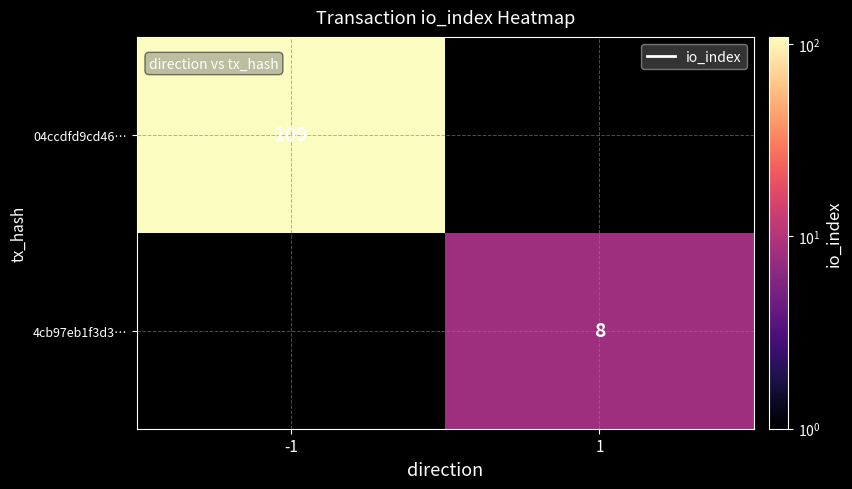

The 4cb97eb1f3d3… series shows 4 at 1. True or false?

False